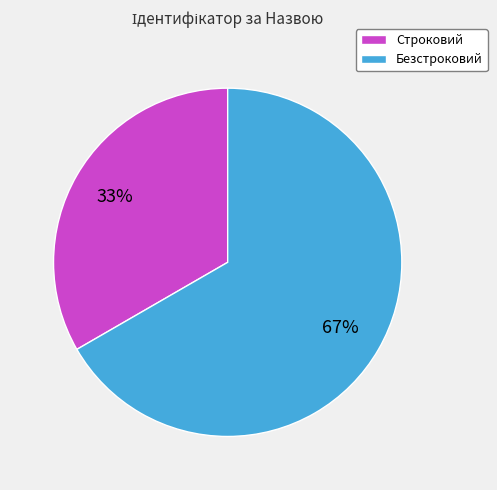

Does Строковий account for over 50% of the chart?

No